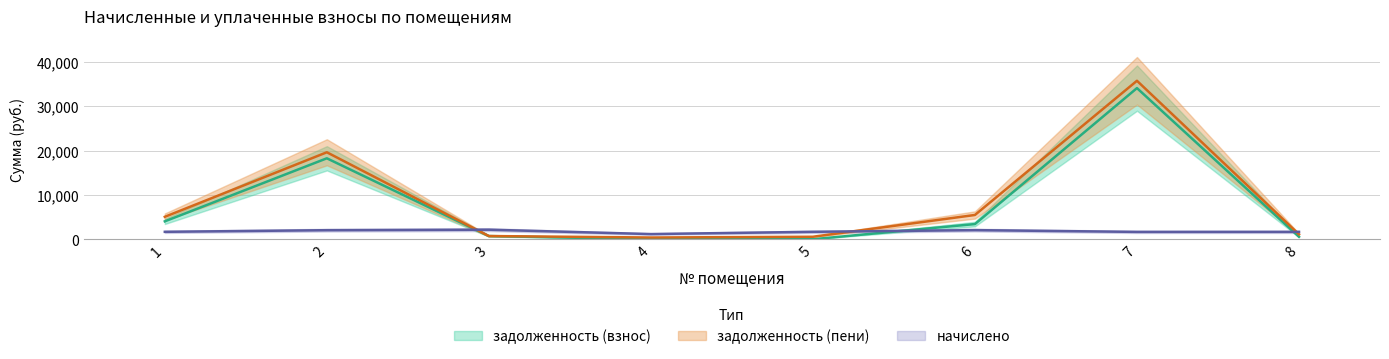

What is the minimum value for задолженность (пени)?

387.4